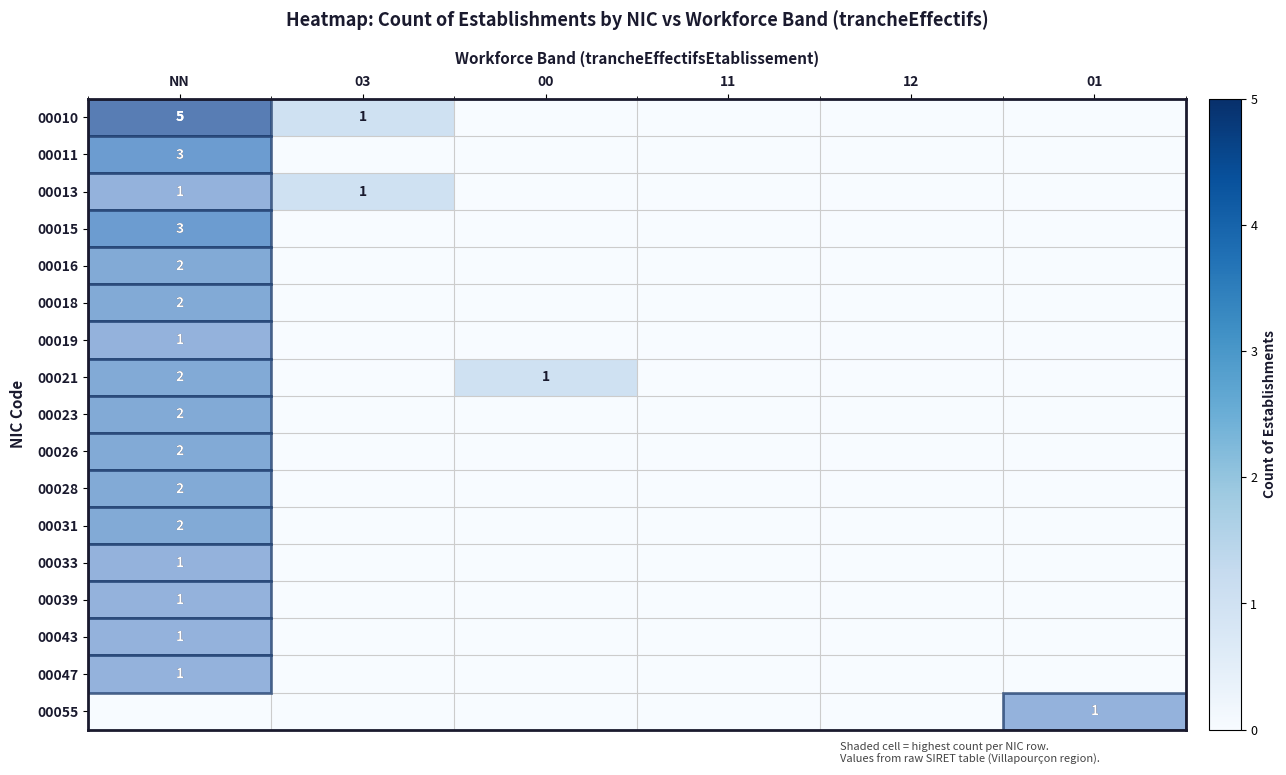

True or false: 00021 has a value of 1 at 00.

True